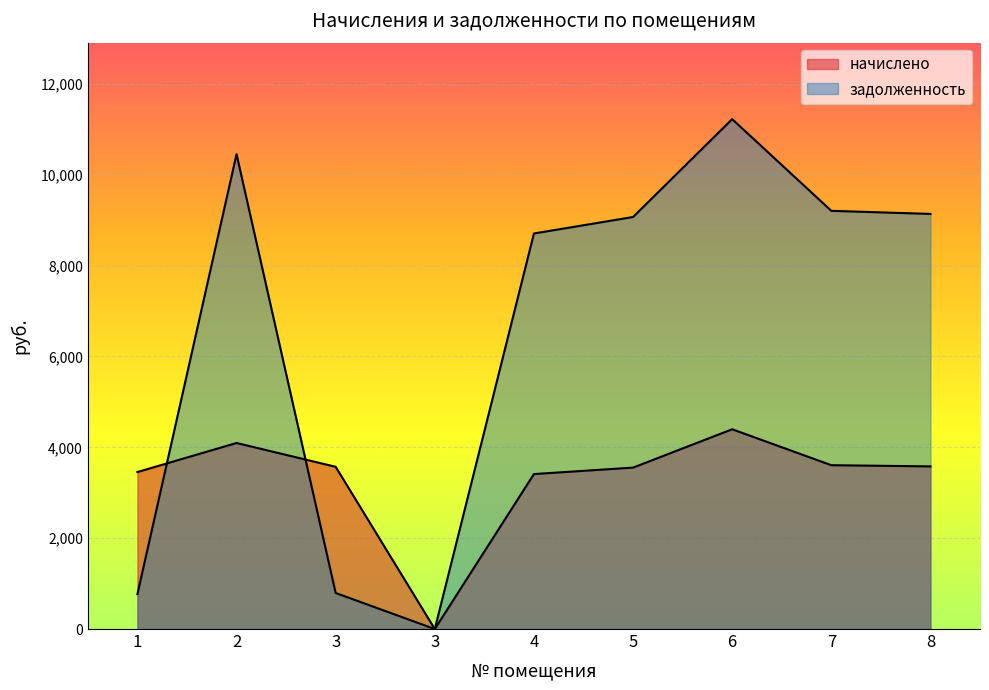

True or false: задолженность and начислено intersect in this chart.

True